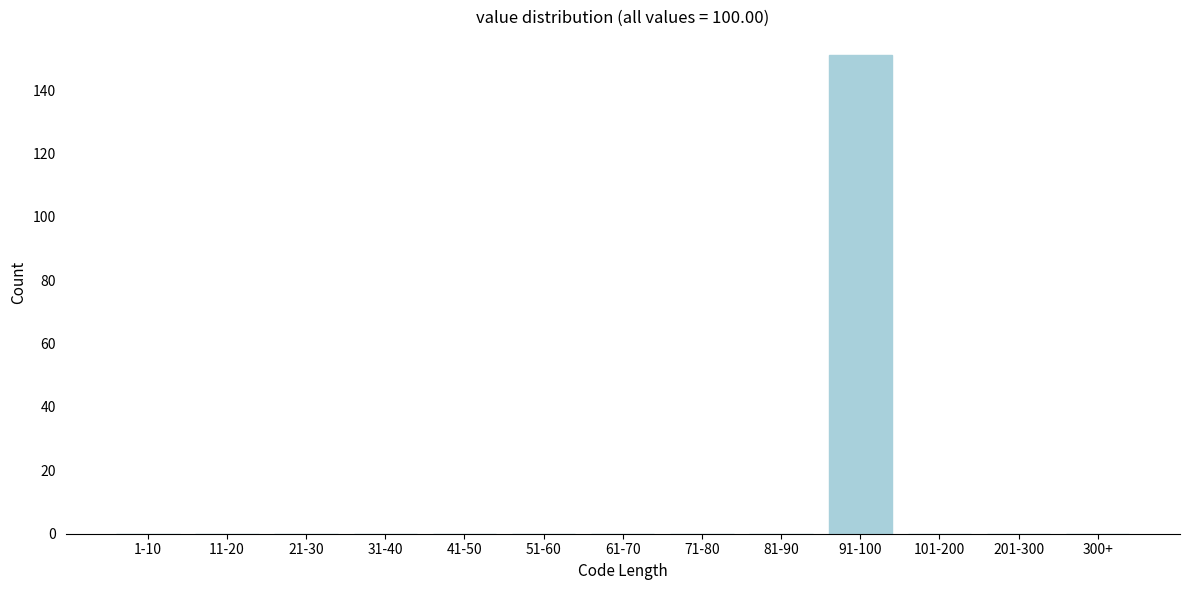

Reading right to left, what are all the values shown in this chart?

300+=0	201-300=0	101-200=0	91-100=151	81-90=0	71-80=0	61-70=0	51-60=0	41-50=0	31-40=0	21-30=0	11-20=0	1-10=0